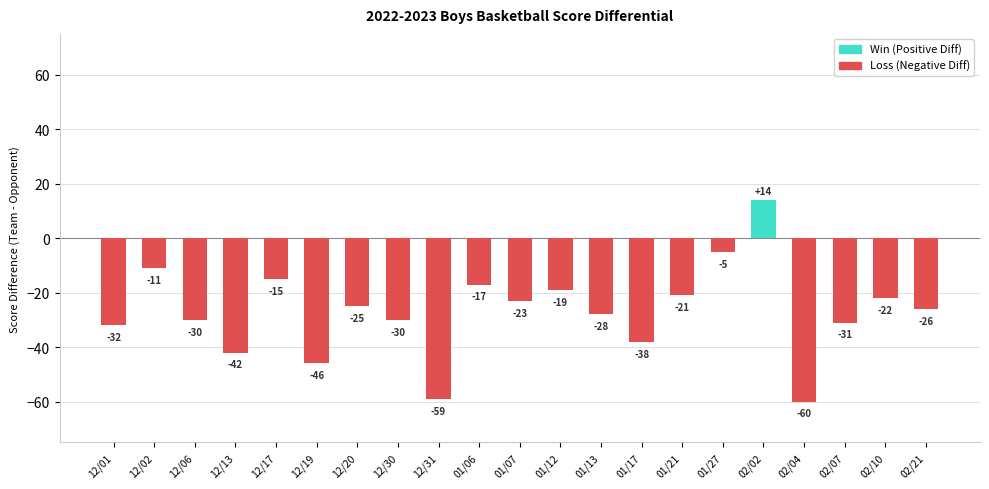

What is the difference between the maximum and minimum values?

74